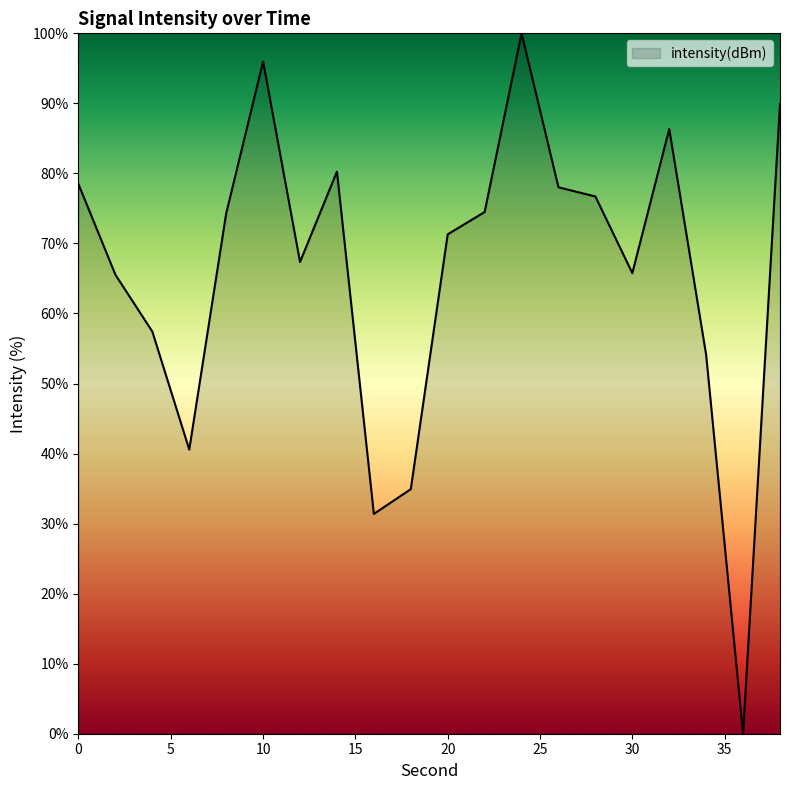

What is the maximum value shown in the chart?

100.0